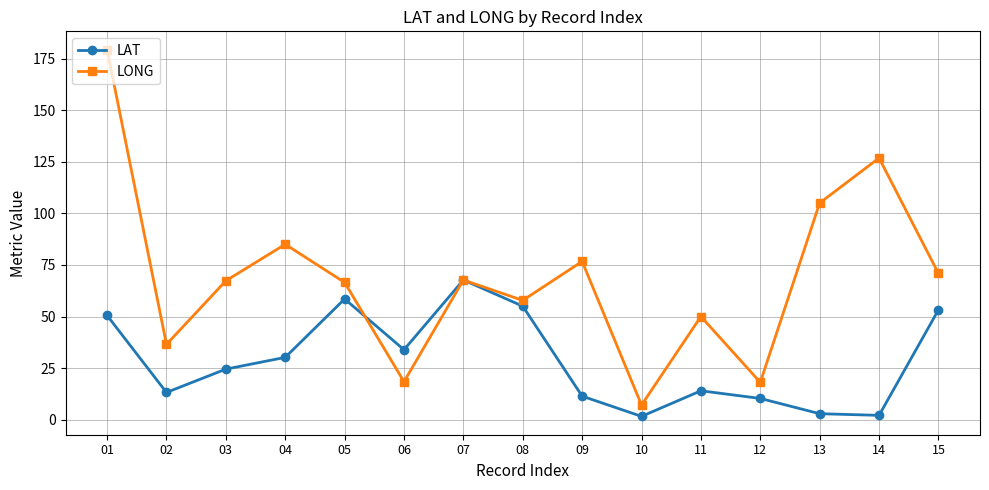

What is the maximum value shown in the chart?

179.3